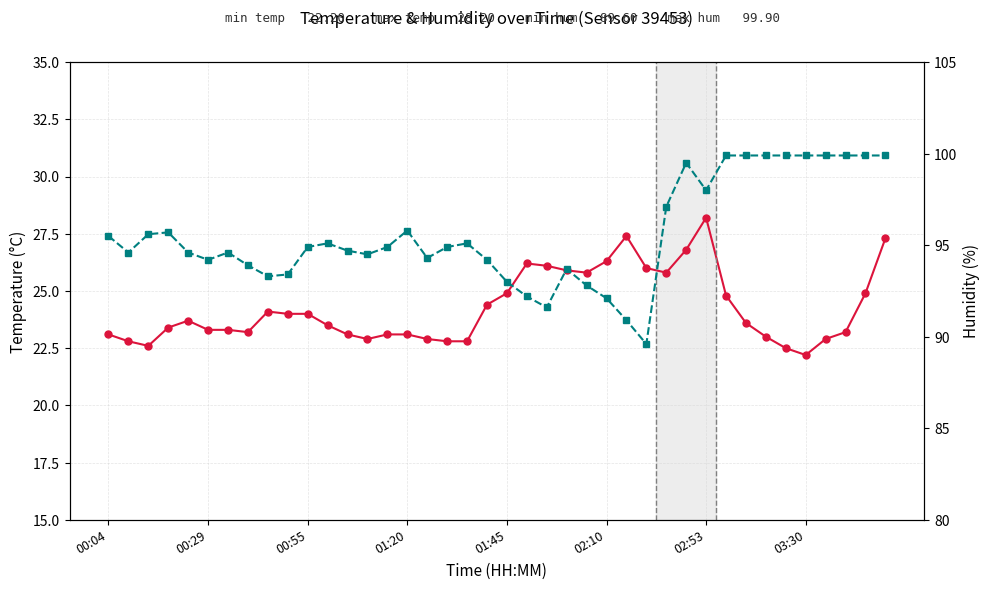

What value does the temperature series have at 34?

22.5